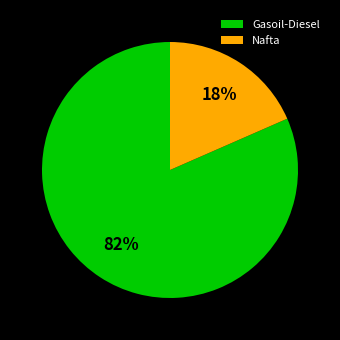

To the nearest percent, what is the average slice percentage?

50%